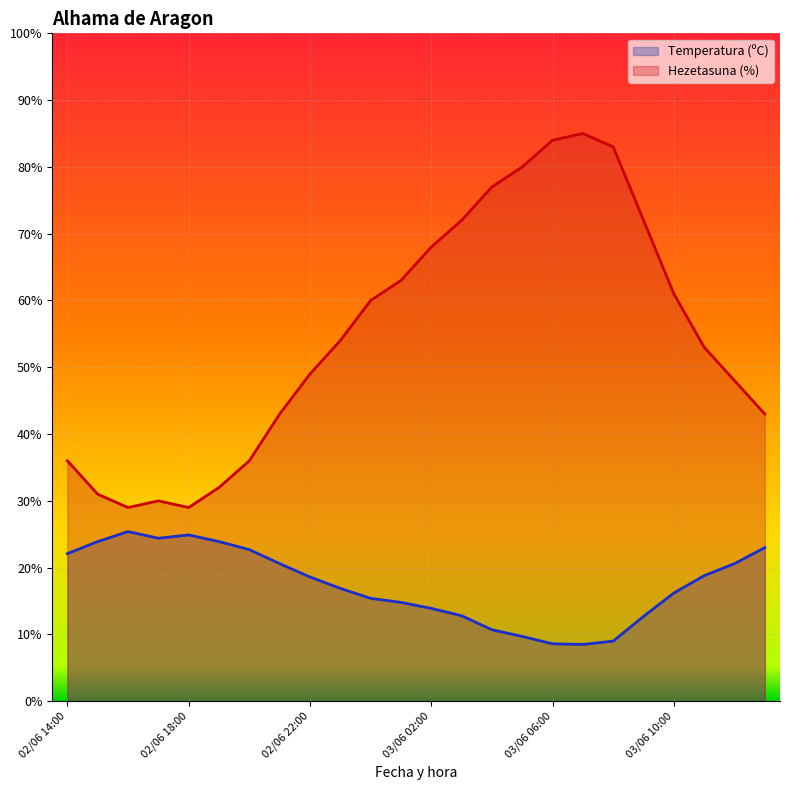

Is it true that Temperatura (ºC) equals 16.2 at 03/06 10:00?

True